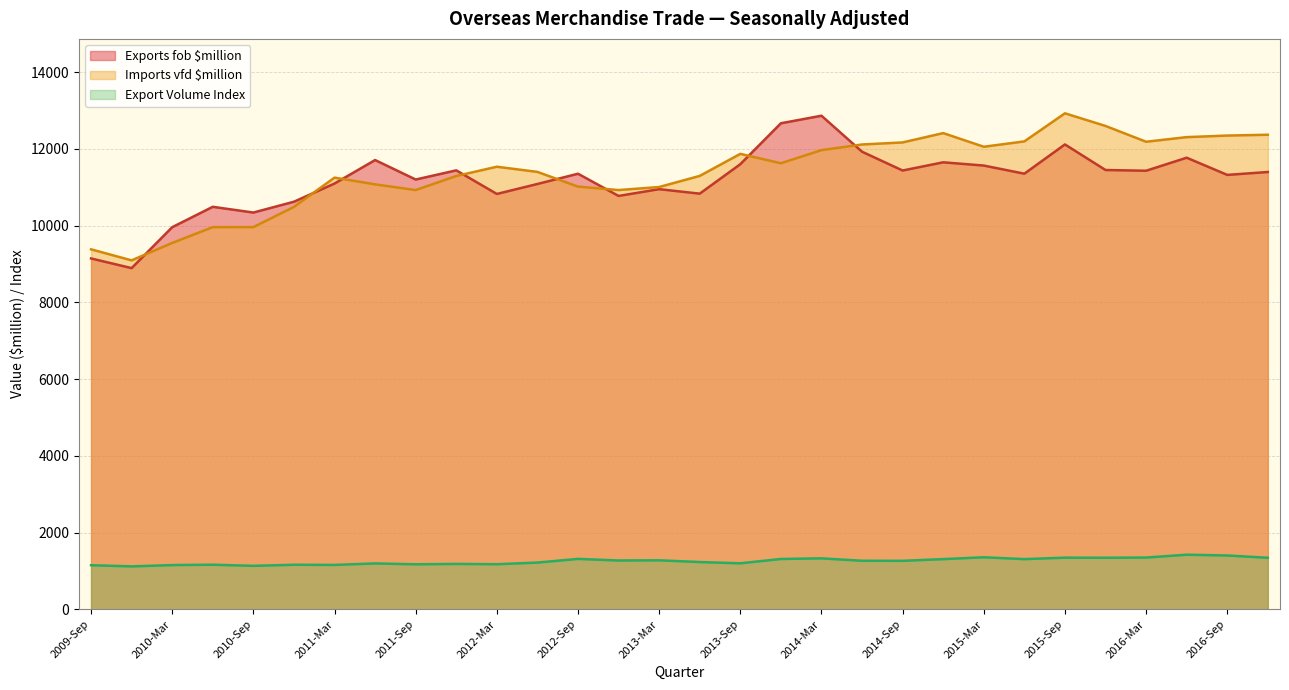

True or false: Export Volume Index and Imports vfd $million cross at least once.

False